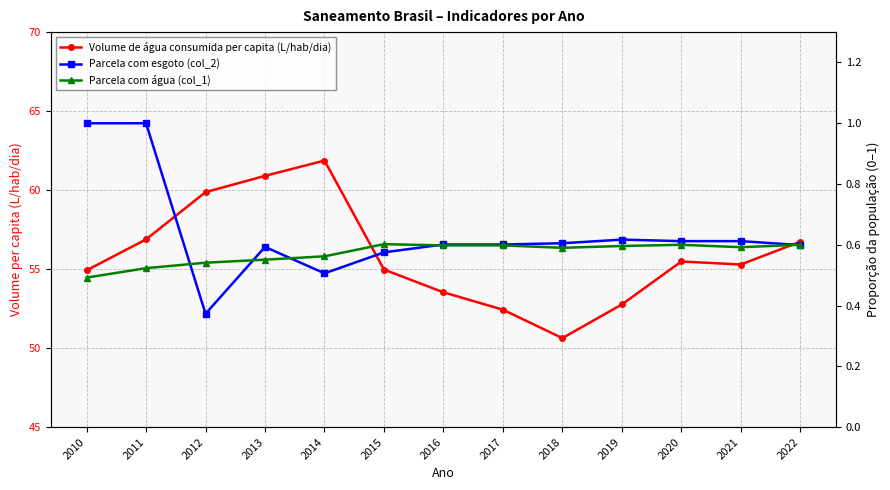

Reading right to left, transcribe all the data shown in this chart.

Volume de água consumida per capita (L/hab/dia): 56.7	55.3	55.5	52.8	50.6	52.4	53.5	55.0	61.9	60.9	59.9	56.9	54.9
Parcela com esgoto (col_2): 0.6	0.6	0.6	0.6	0.6	0.6	0.6	0.6	0.5	0.6	0.4	1.0	1.0
Parcela com água (col_1): 0.6	0.6	0.6	0.6	0.6	0.6	0.6	0.6	0.6	0.6	0.5	0.5	0.5